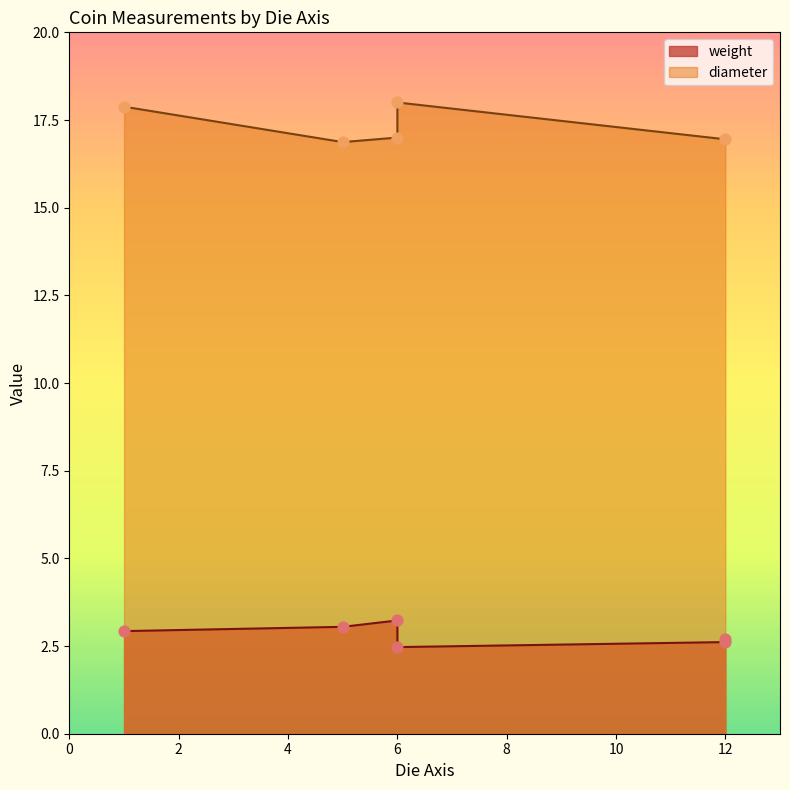

At how many categories does at least one series exceed 15?

5